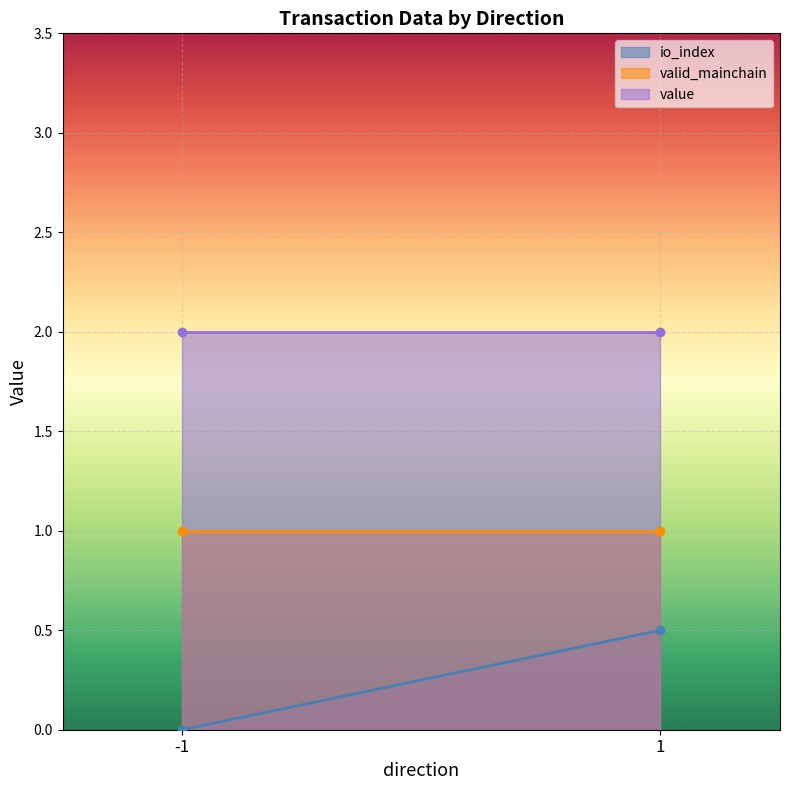

List the series in order of their peak value, lowest first.

io_index, valid_mainchain, value